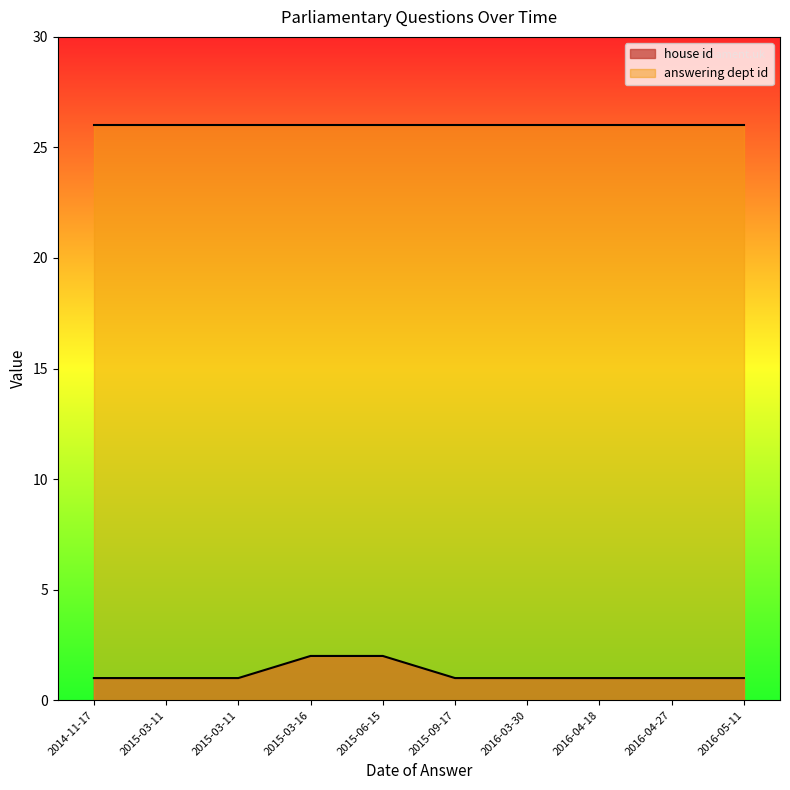

What is the greatest value displayed?

26